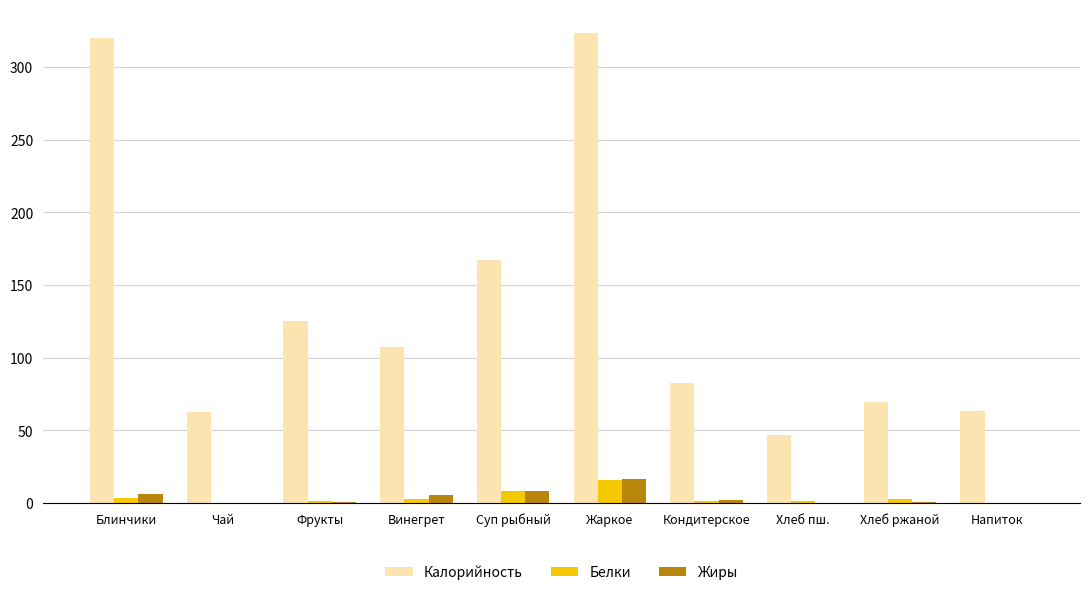

Read the Жиры value at Хлеб ржаной.

0.5